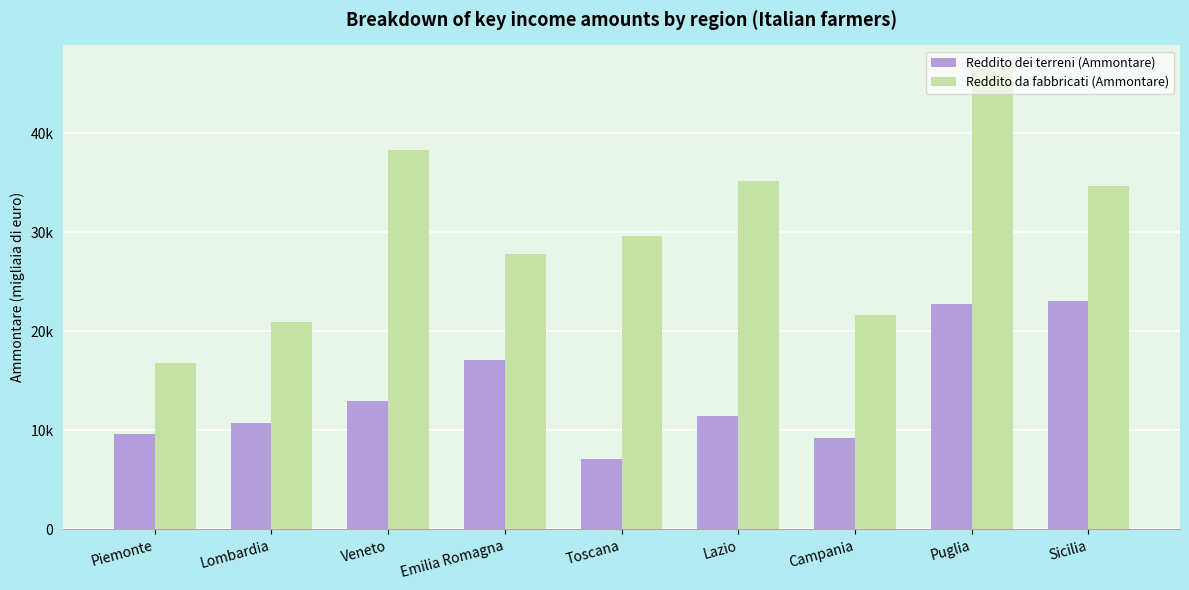

Reading right to left, transcribe all the data shown in this chart.

Reddito dei terreni (Ammontare): 23050	22747	9257	11484	7145	17103	13010	10771	9642
Reddito da fabbricati (Ammontare): 34673	46546	21698	35143	29648	27820	38326	20988	16780